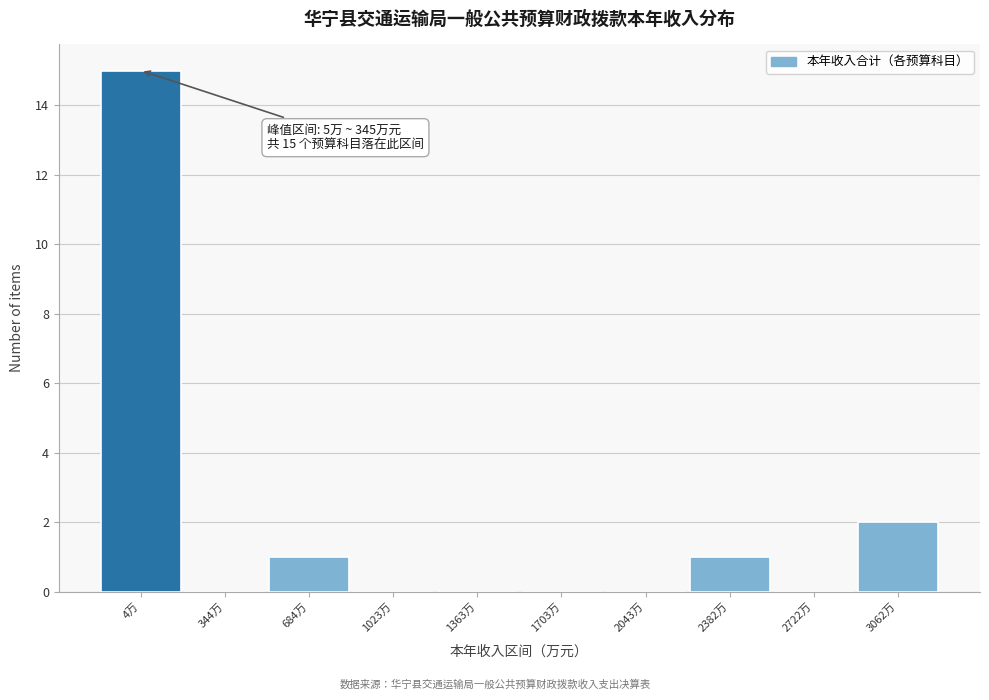

Reading left to right, what are all the values shown in this chart?

4万=15	344万=0	684万=1	1023万=0	1363万=0	1703万=0	2043万=0	2382万=1	2722万=0	3062万=2